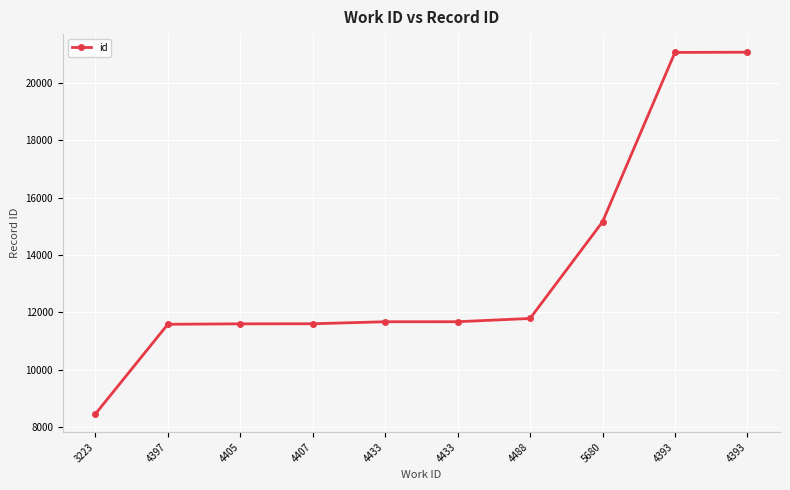

How many lines are shown in the chart?

1